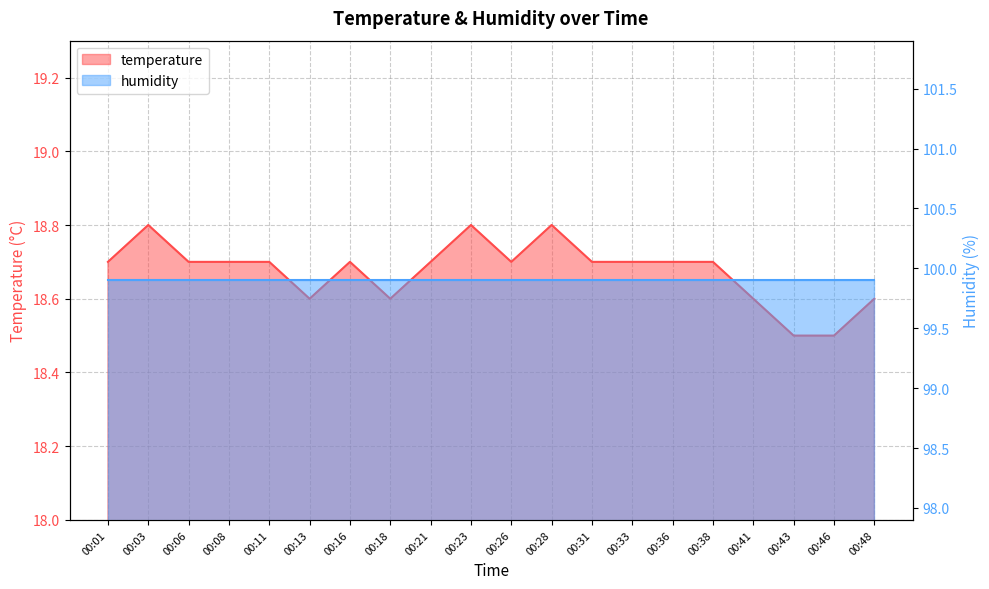

At which category does the chart reach its minimum across all series?

00:43